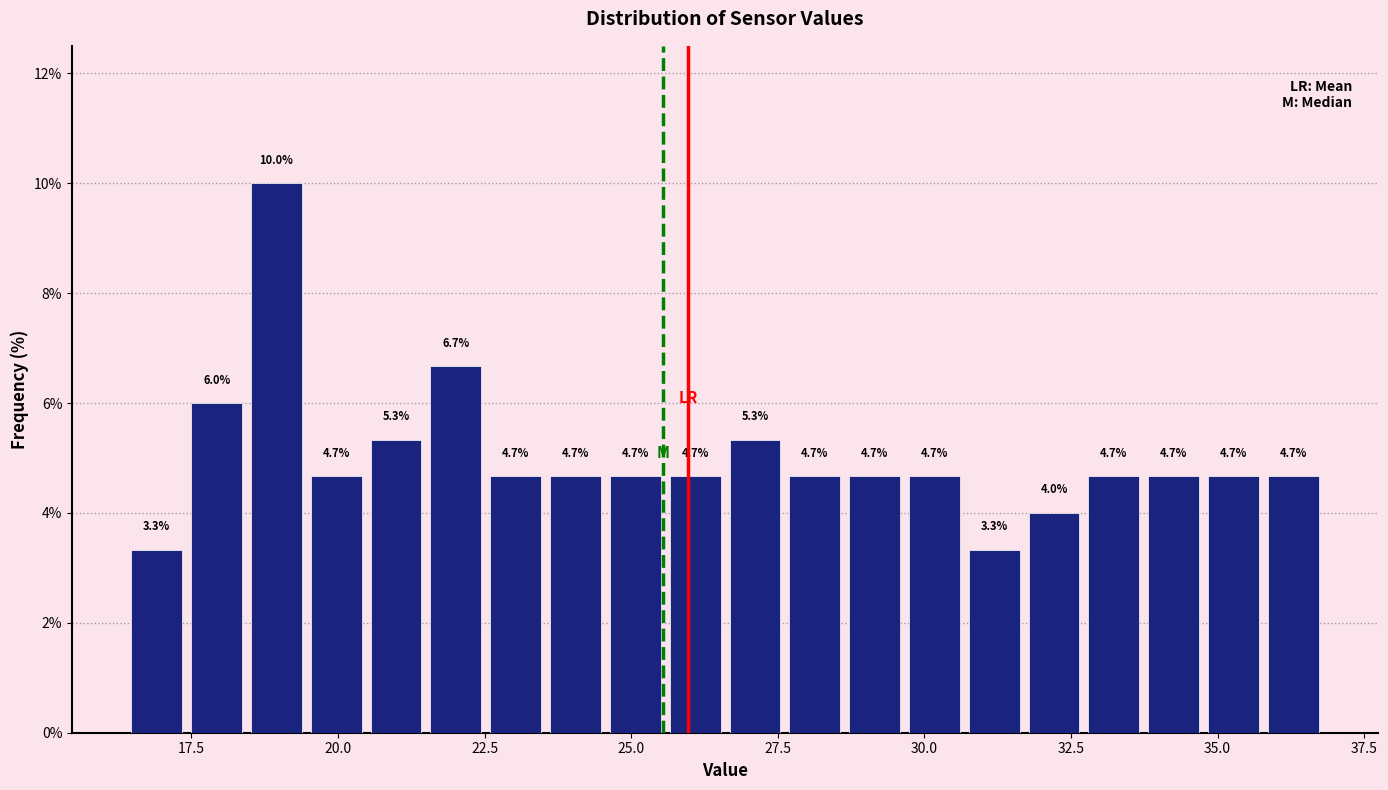

Around what value on the x-axis is the tallest bar? Give the approximate position of its centre, as read against the axis.

19.0